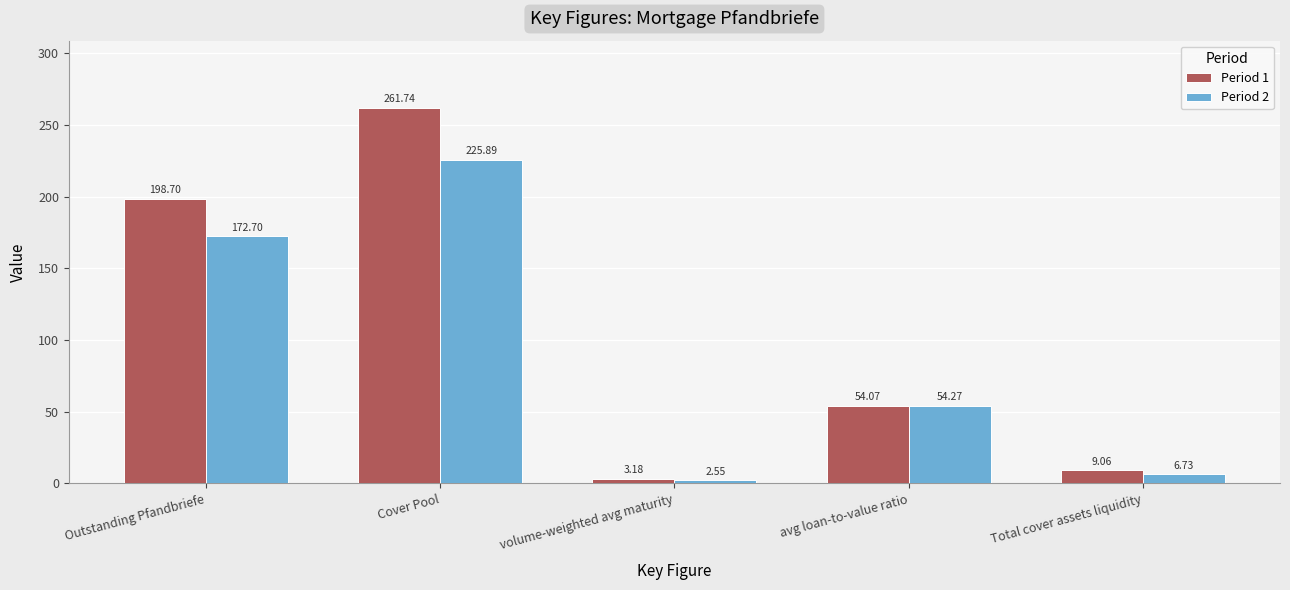

Which label corresponds to the smallest value in the chart?

volume-weighted avg maturity